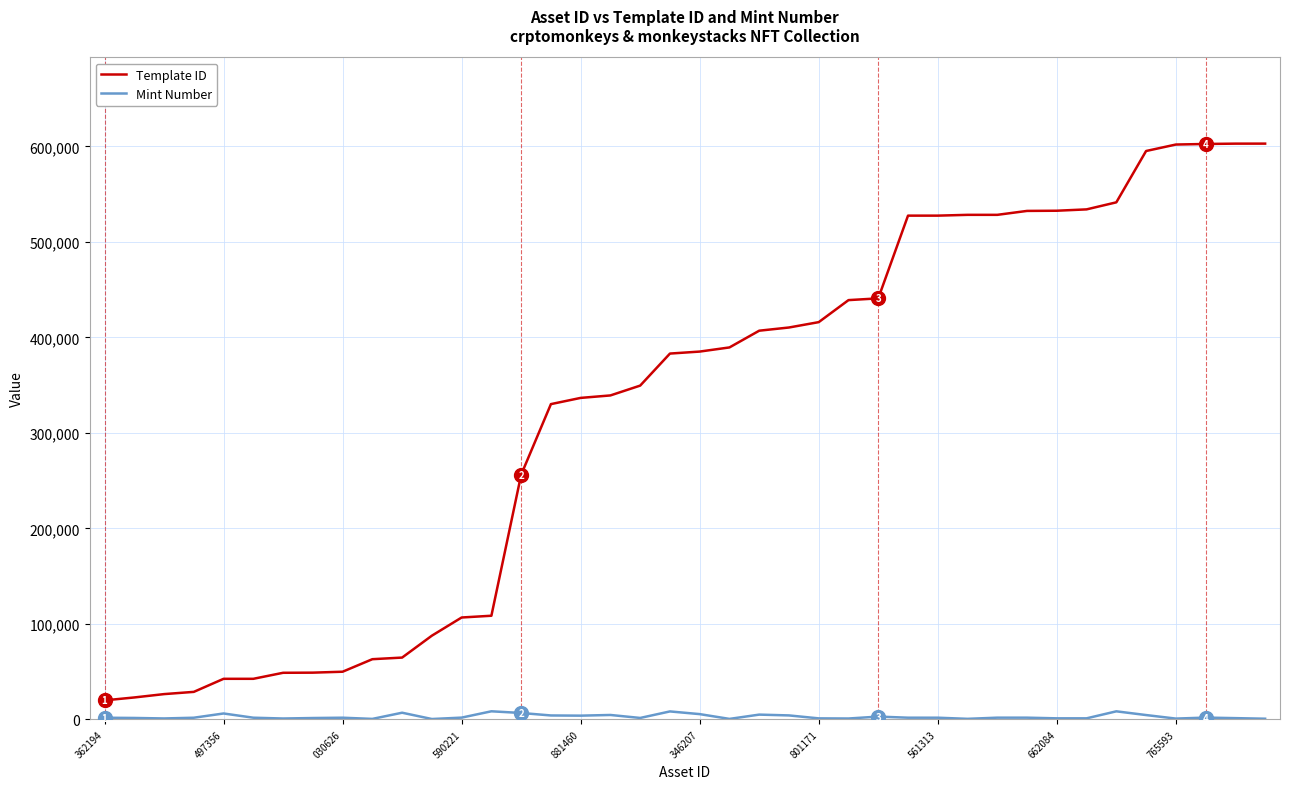

Which series has the largest total across all categories?

Template ID